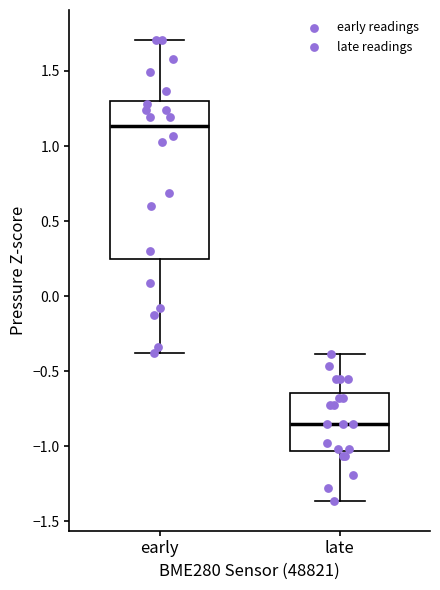

Reading left to right, transcribe this box plot: for each box, give where its median line is, the range the box spans, and where its two whiskers end, as read against the y-axis. The values are not printed on the chart, so give them approximately, as read against the axis.

early: median 1.15, box 0.25 to 1.30, whiskers -0.40 to 1.70
late: median -0.85, box -1.05 to -0.65, whiskers -1.35 to -0.40